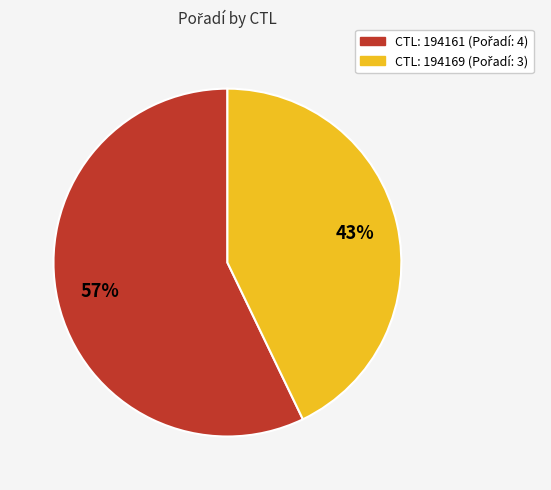

To the nearest percent, what is the average slice percentage?

50%